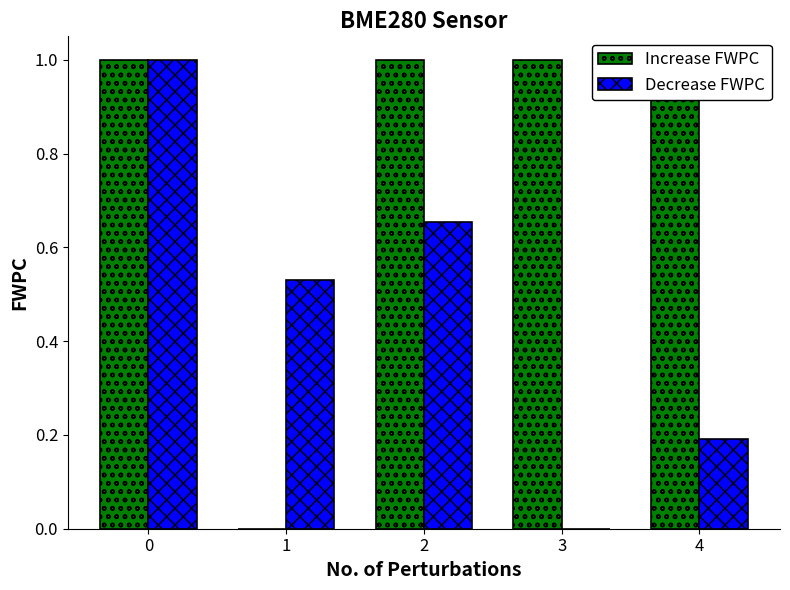

How many bars are there in each group?

2